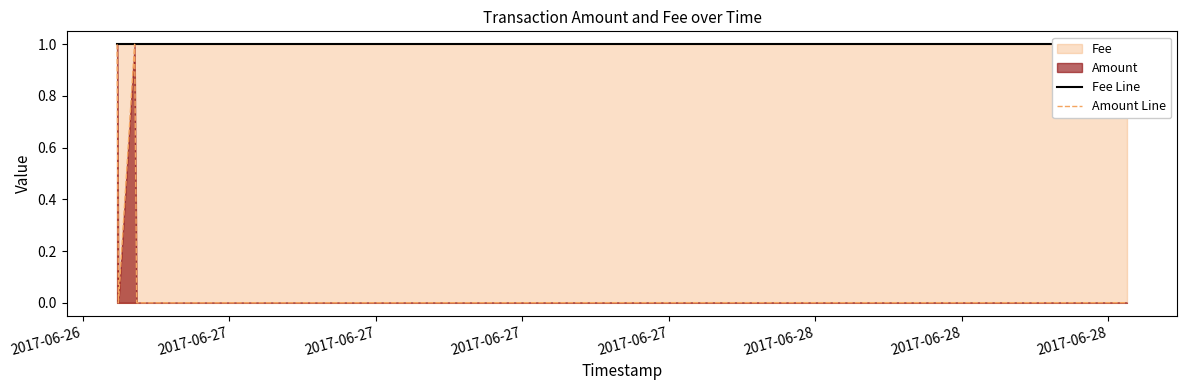

What is the maximum value for Amount Line?

1.0